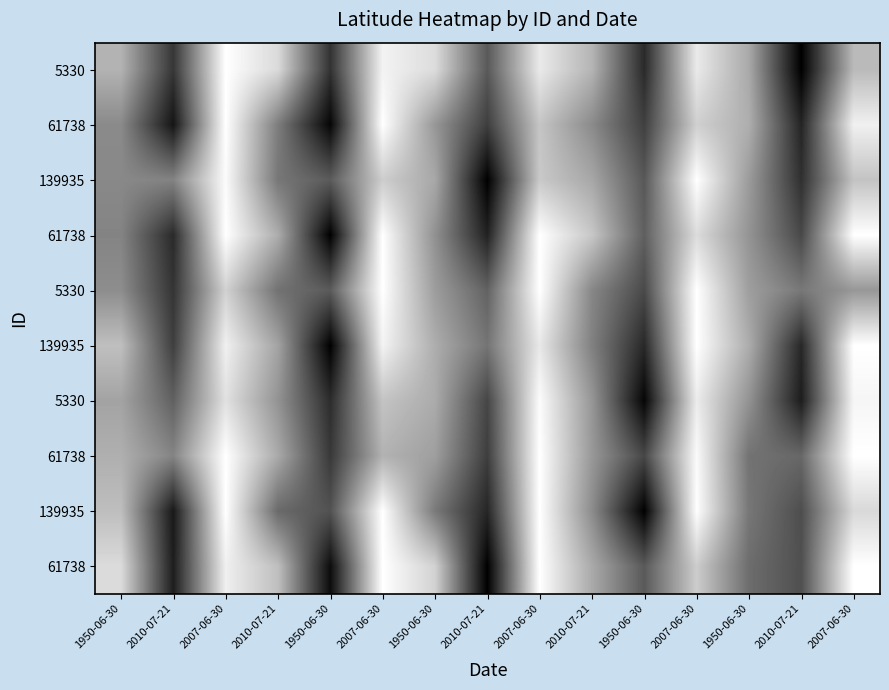

At which category does the chart reach its peak across all series?

2007-06-30